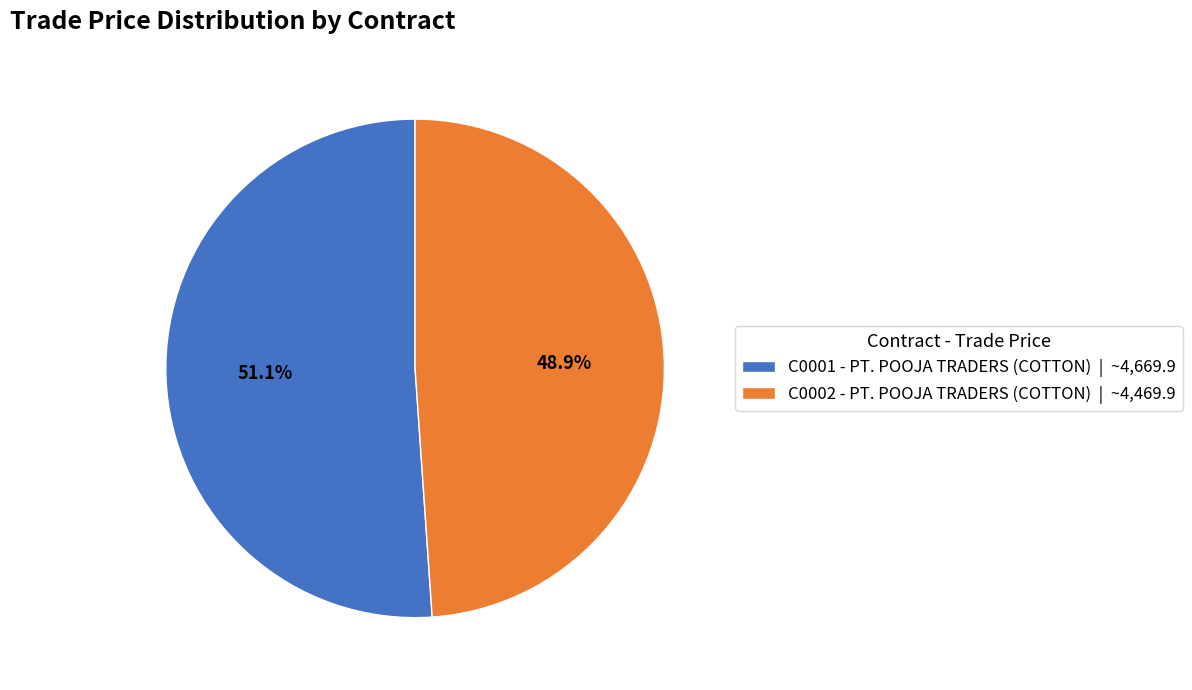

To the nearest percent, what percentage of the pie is C0001 - PT. POOJA TRADERS (COTTON)?

51%